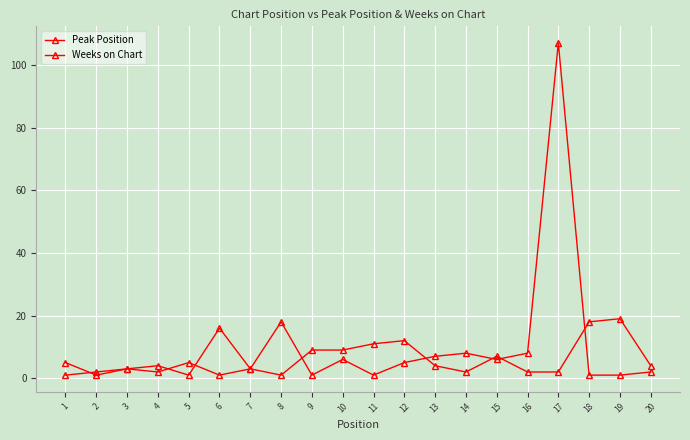

Which series ends up on top after the final intersection of Weeks on Chart and Peak Position?

Peak Position